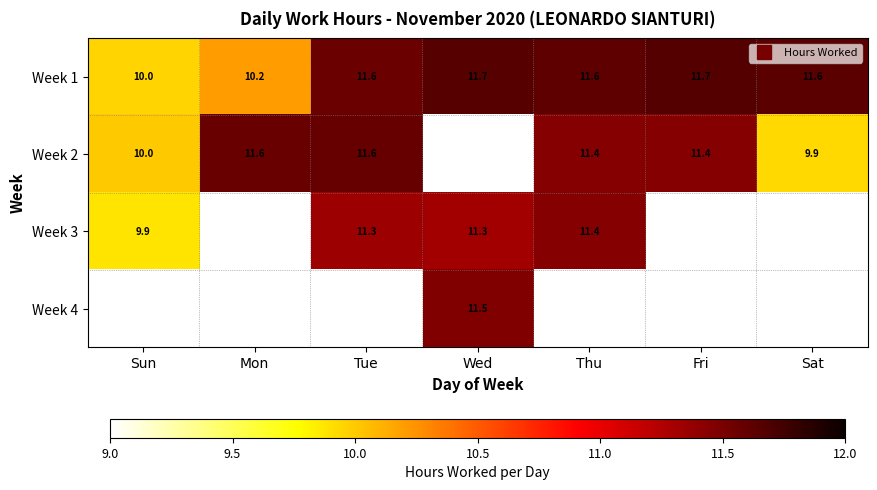

What is the lowest value of the Week 1 series?

10.0